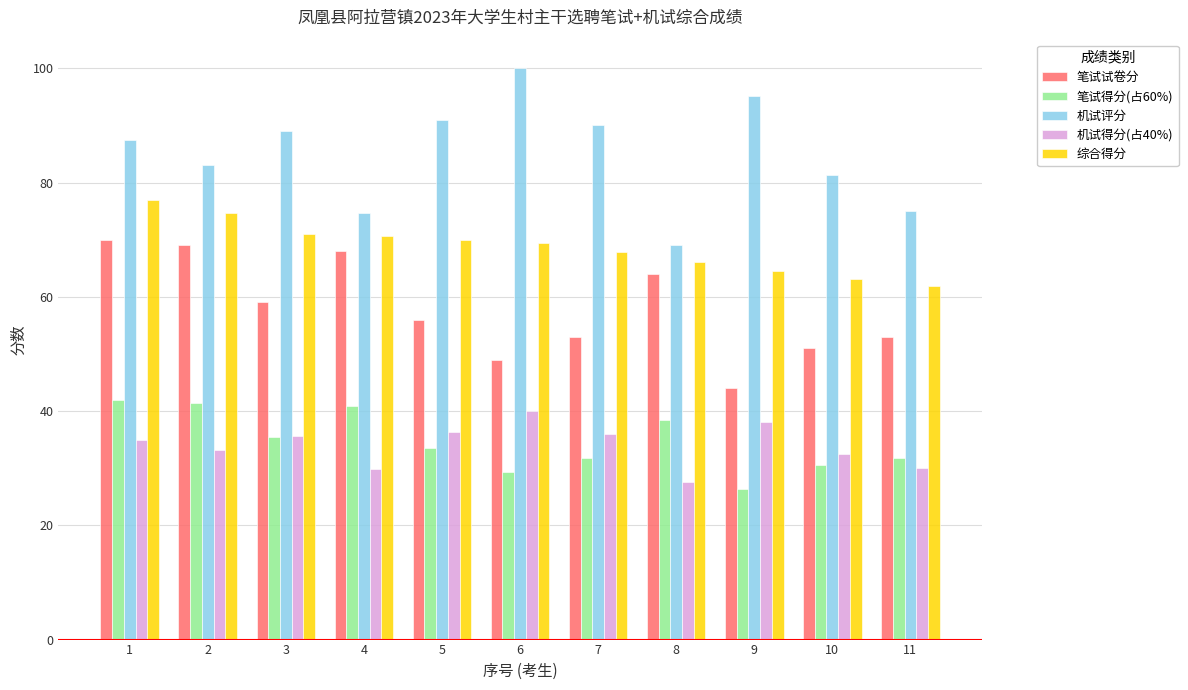

At which label does 笔试得分(占60%) first exceed 33?

1